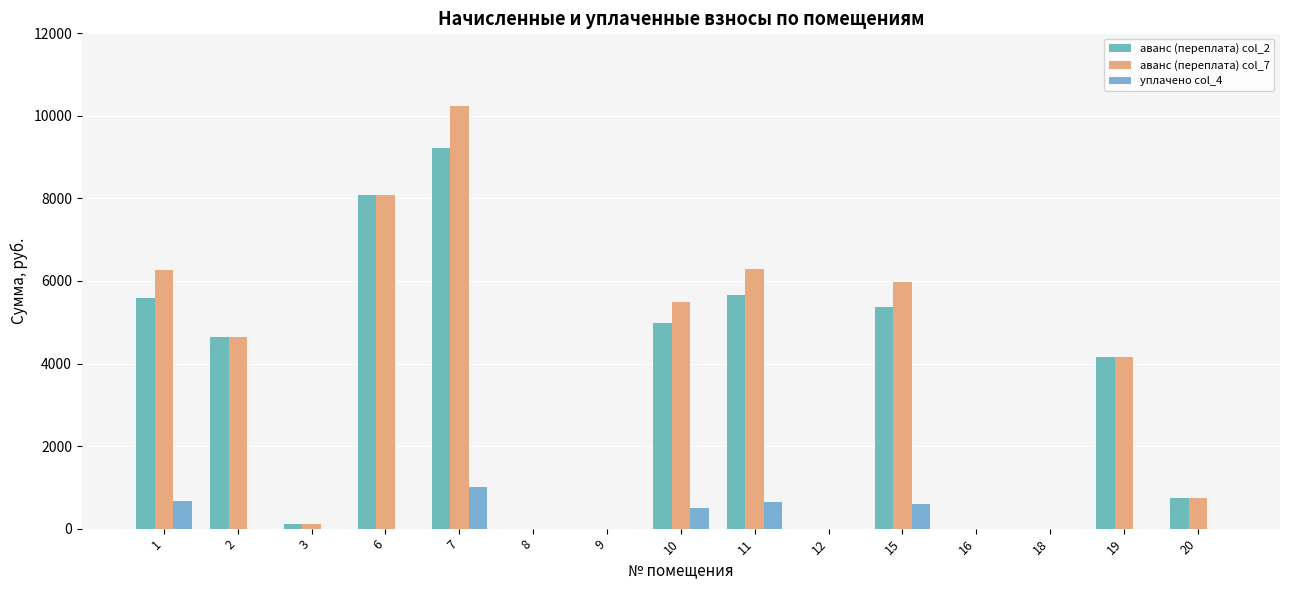

Are the bars horizontal?

No